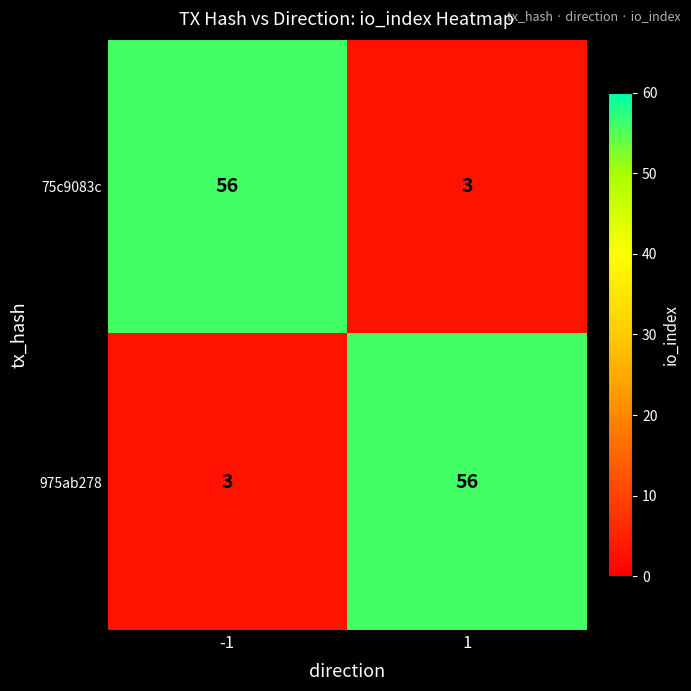

The 975ab278 series shows 5 at -1. True or false?

False